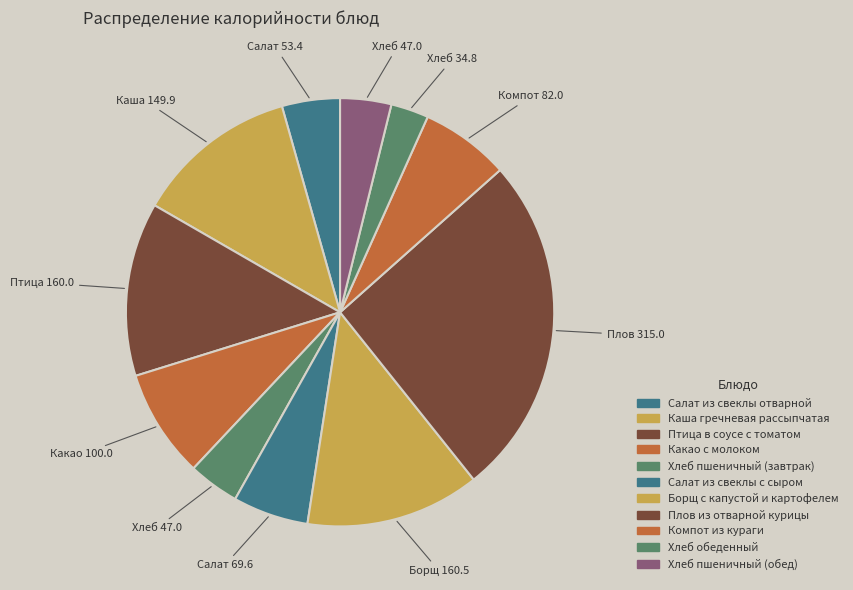

How many segments does this pie chart have?

11